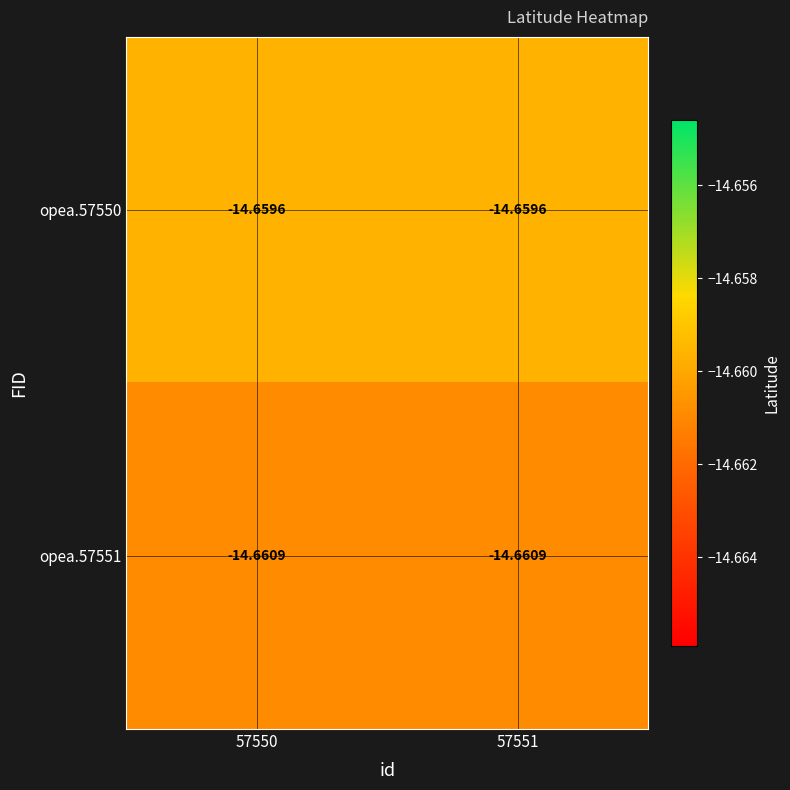

List the series in order of their peak value, lowest first.

opea.57551, opea.57550